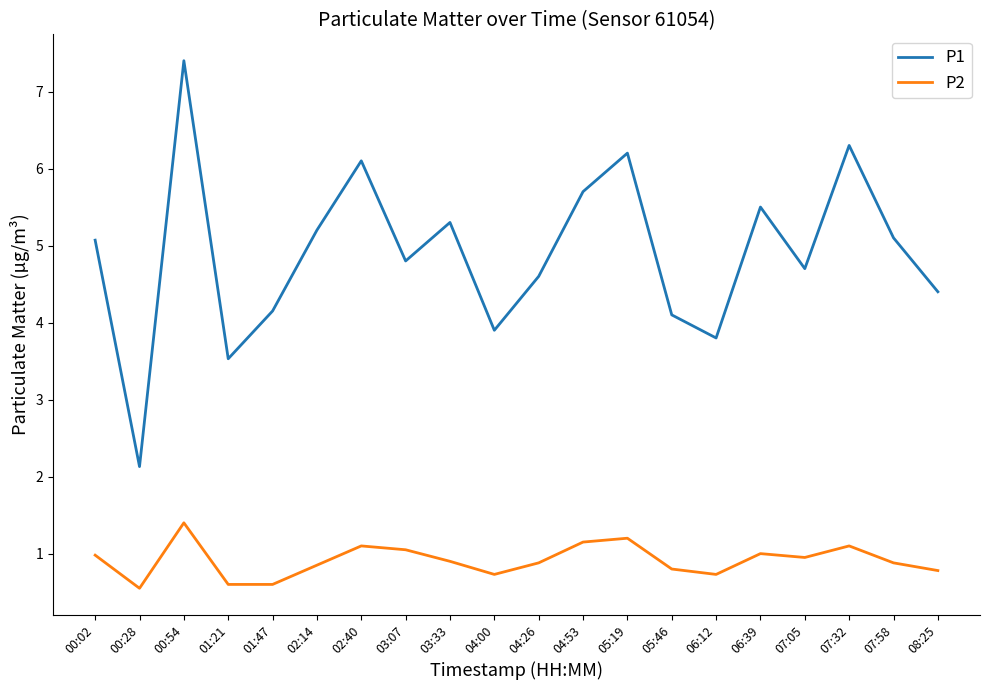

Between 04:00 and 07:58, which series saw the biggest shift?

P1